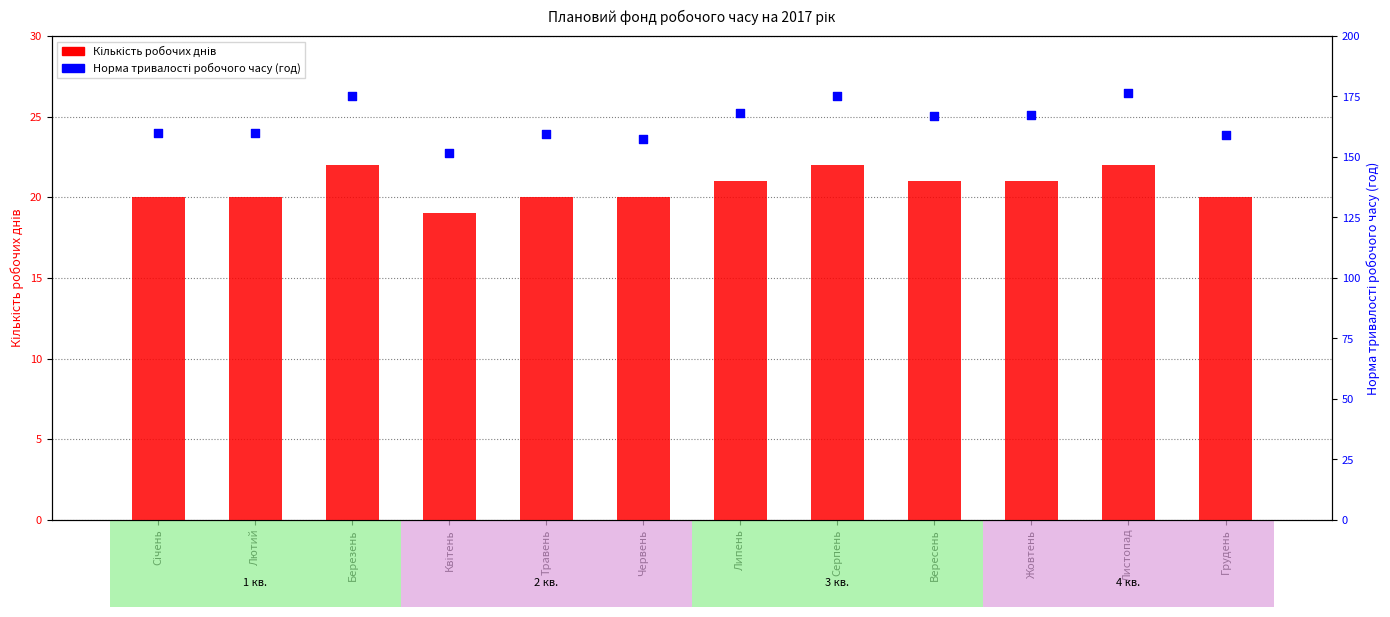

Which series contains the lowest Y value?

Кількість робочих днів